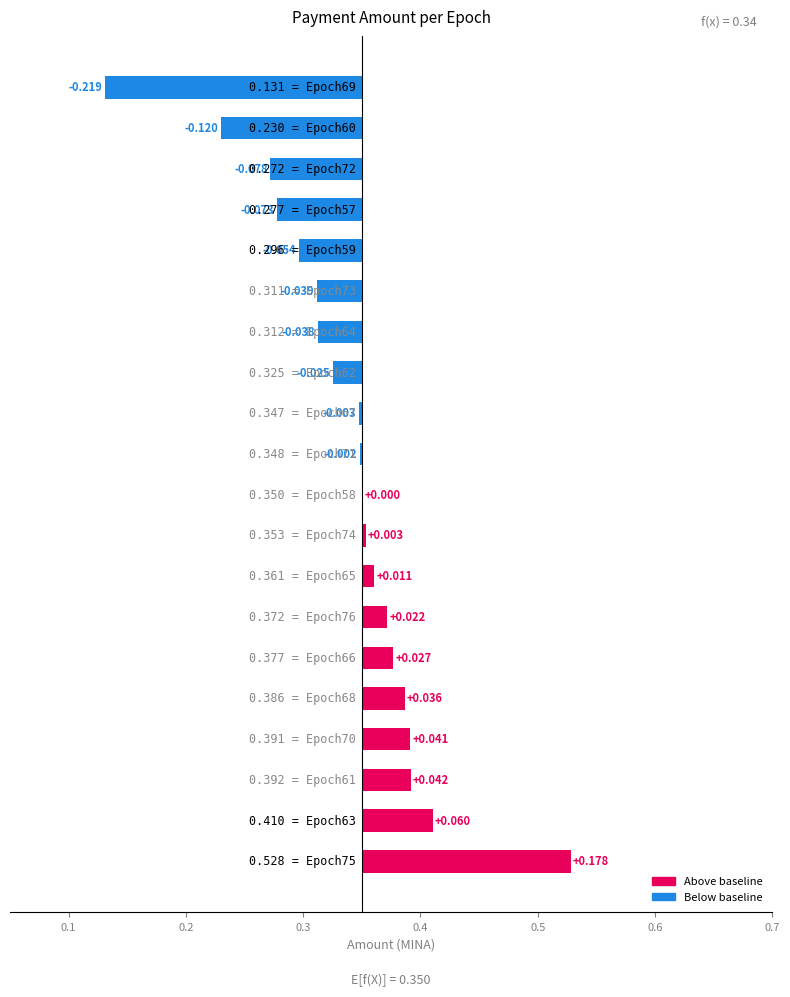

Is it true that the value at 19 is -0.4?

False